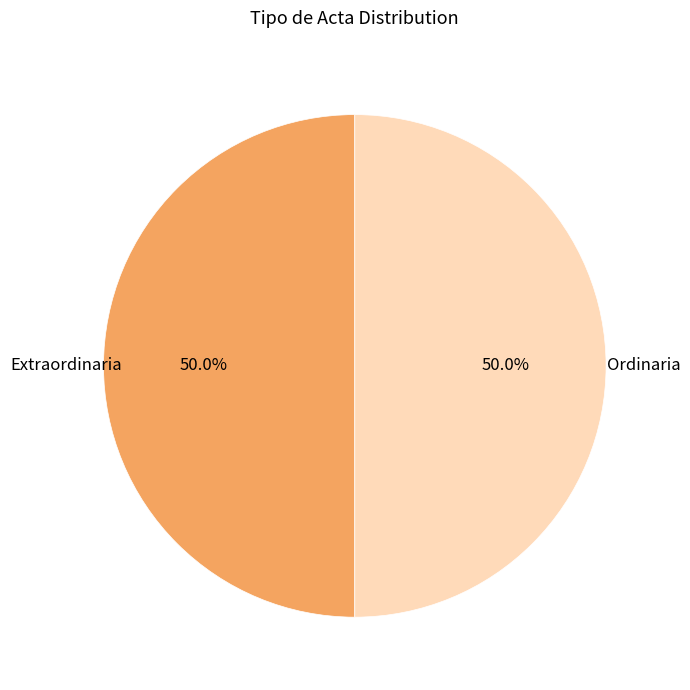

Count the number of slices in the pie.

2